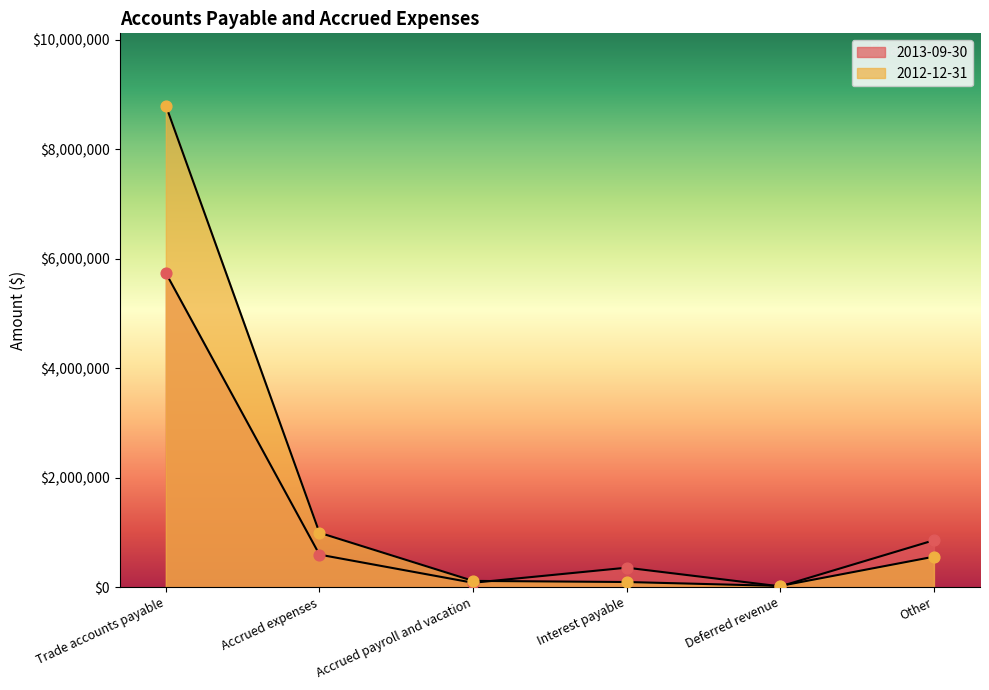

At how many categories does at least one series exceed 1143492?

1